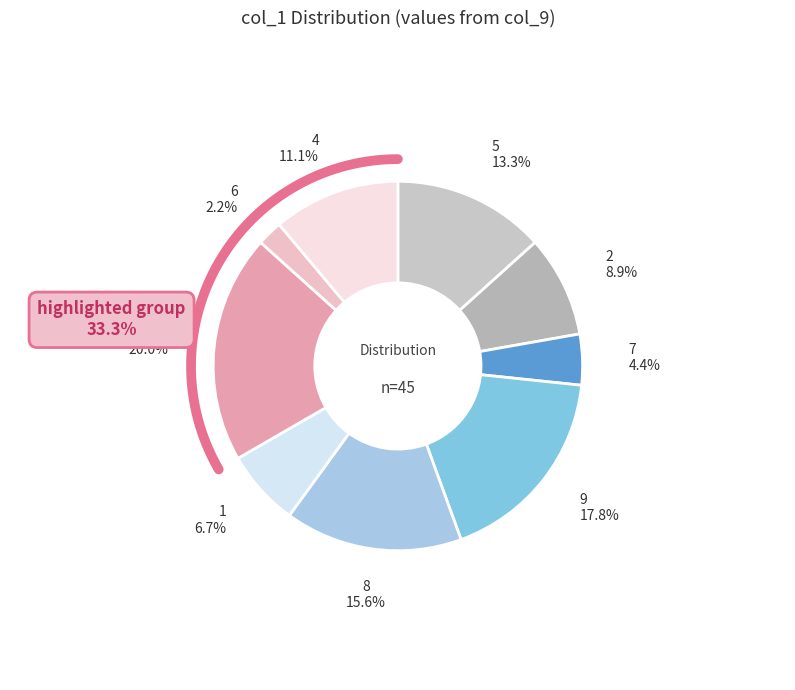

True or false: col_1=2 accounts for 1% of the total.

False